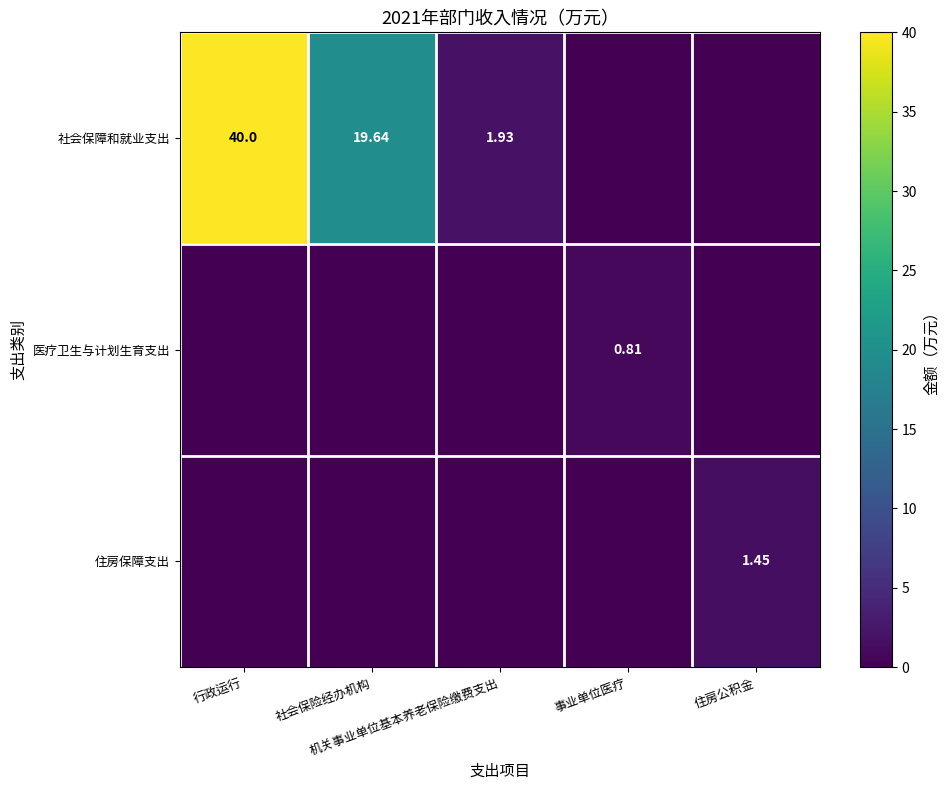

Rank the series by their maximum value, from lowest to highest.

医疗卫生与计划生育支出, 住房保障支出, 社会保障和就业支出